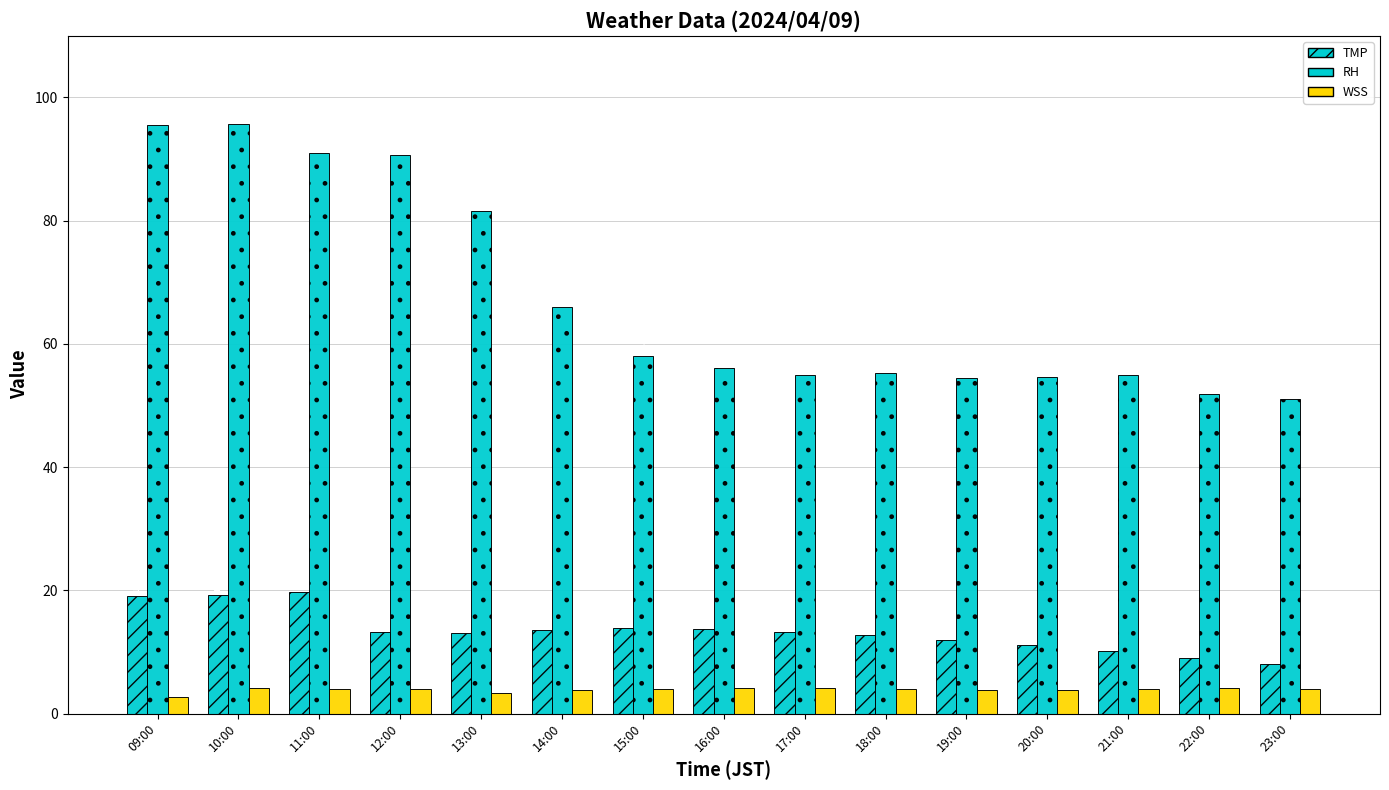

At which category is the sum across all series the highest?

10:00